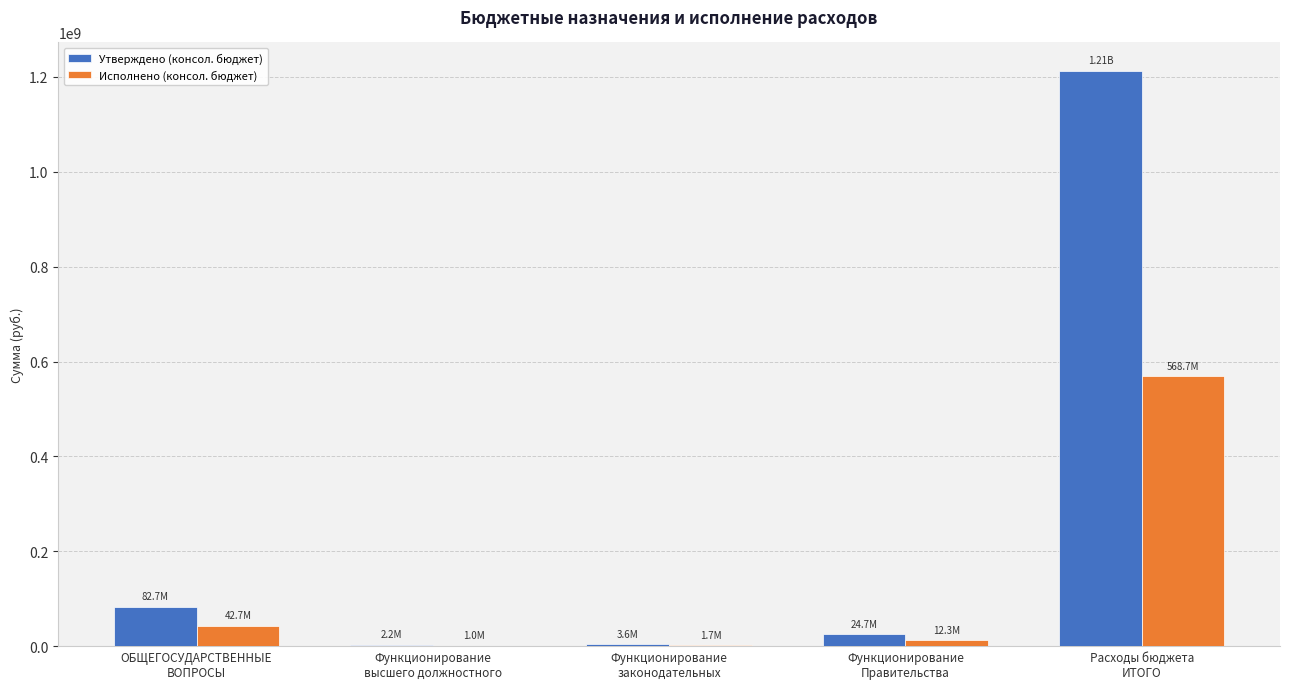

What value does the Утверждено (консол. бюджет) series have at Функционирование
Правительства?

24710470.0